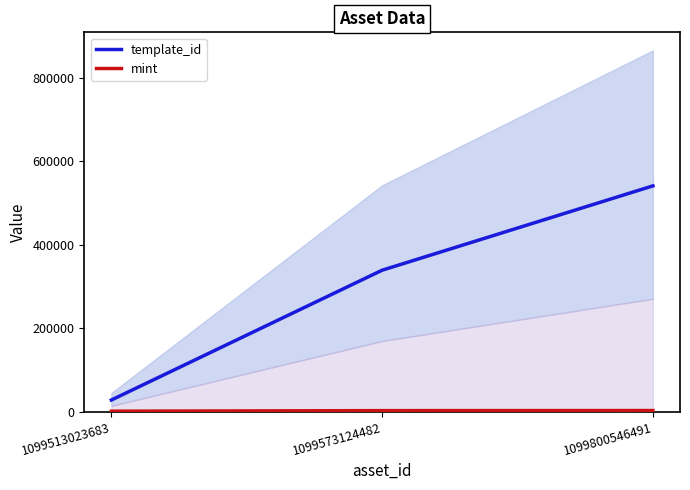

The value of template_id at 1099573124482 is 470155. True or false?

False